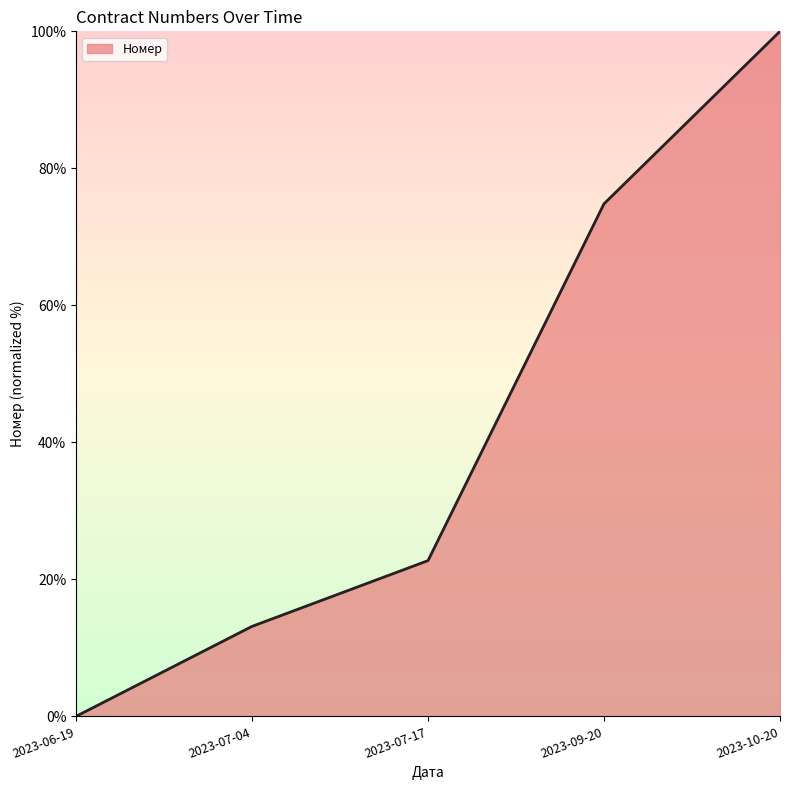

How many lines are shown in the chart?

1